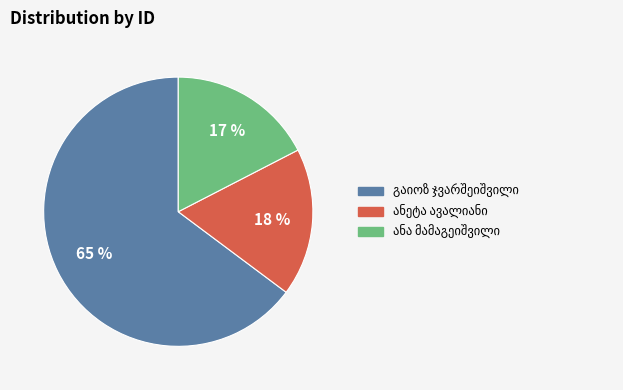

To the nearest percent, what is the average slice percentage?

33%